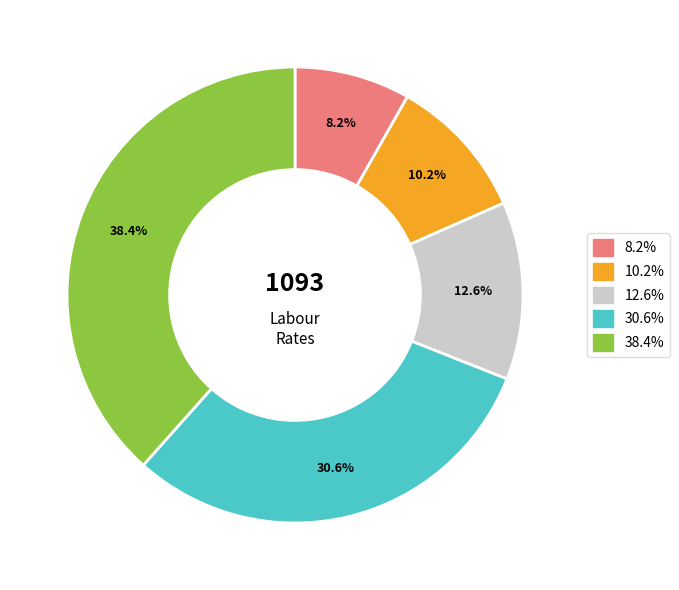

Does any single category account for the majority?

No